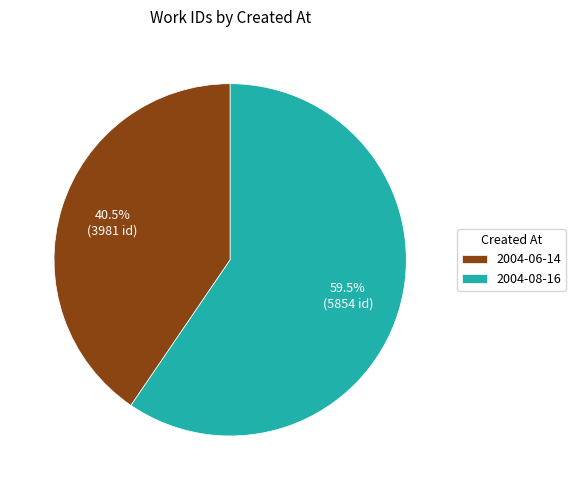

What percentage is NOT represented by 2004-08-16?

40.5%